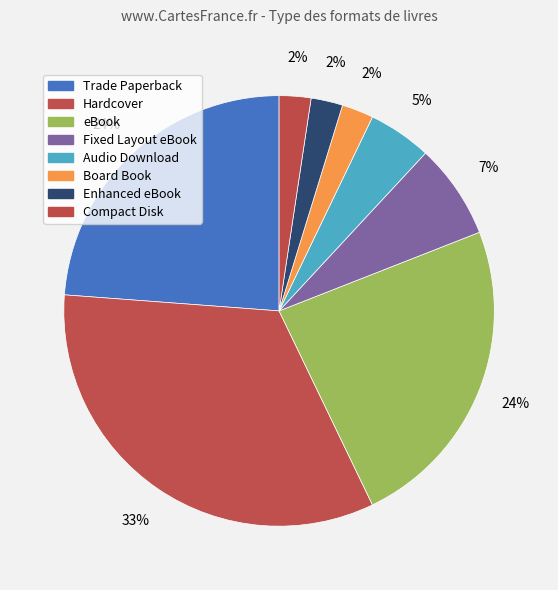

The eBook slice represents 24% of the pie. True or false?

True